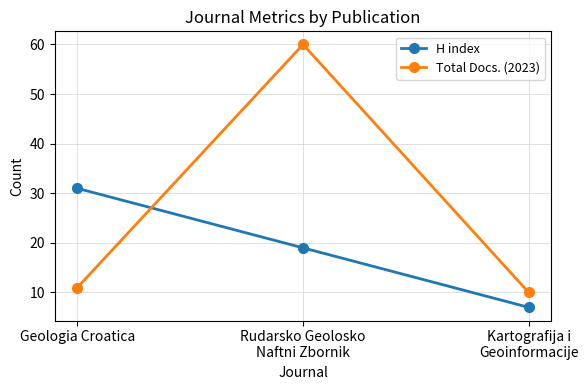

How many values in the Total Docs. (2023) series are below 11?

1